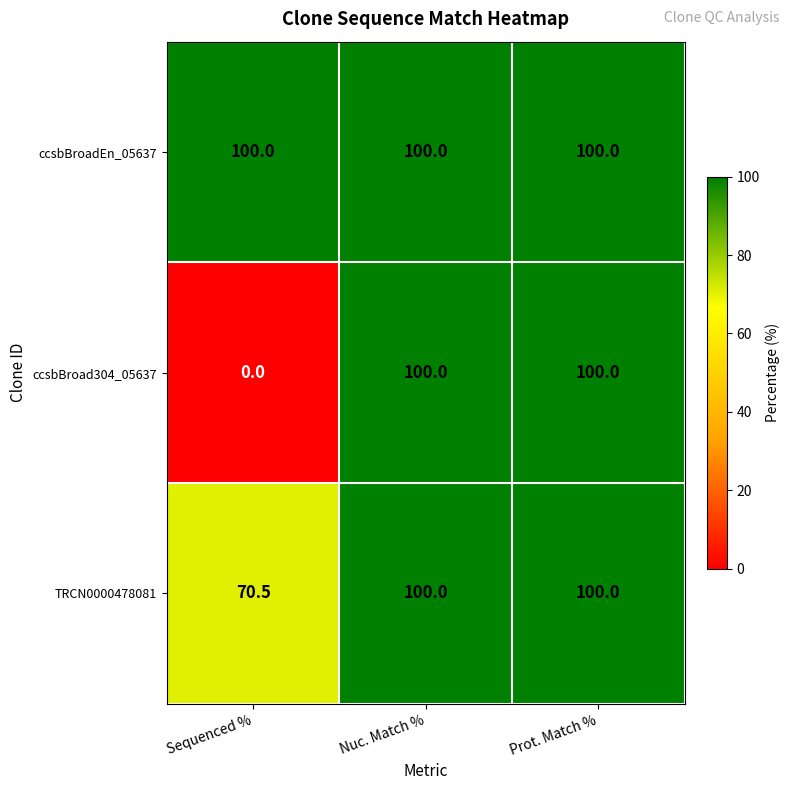

What is the spread (max minus min) of values at Sequenced %?

100.0